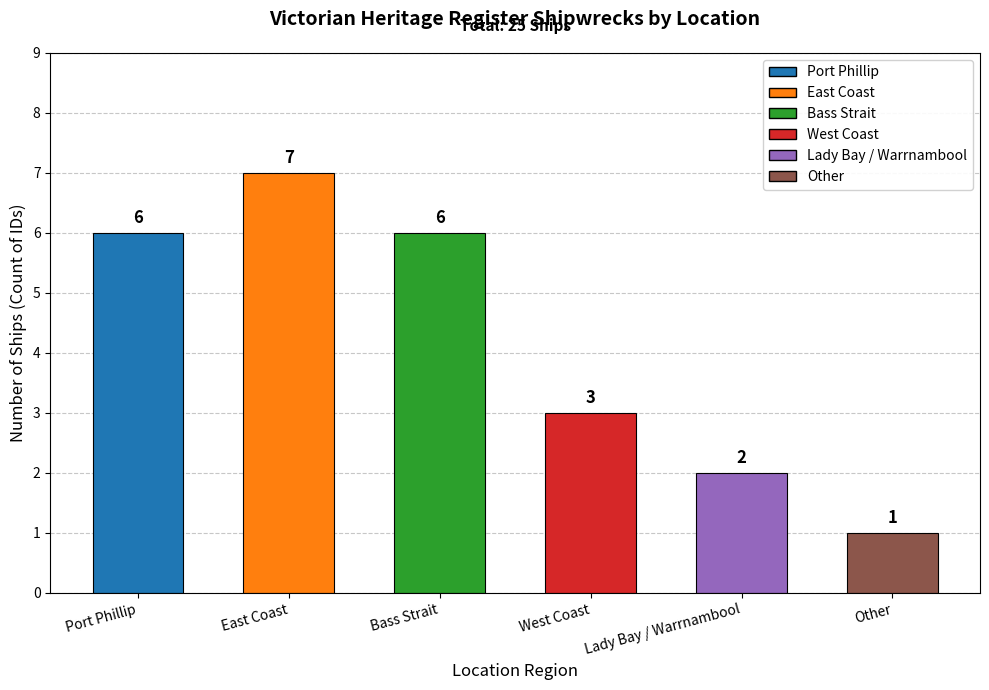

At which category does the chart reach its minimum across all series?

Other